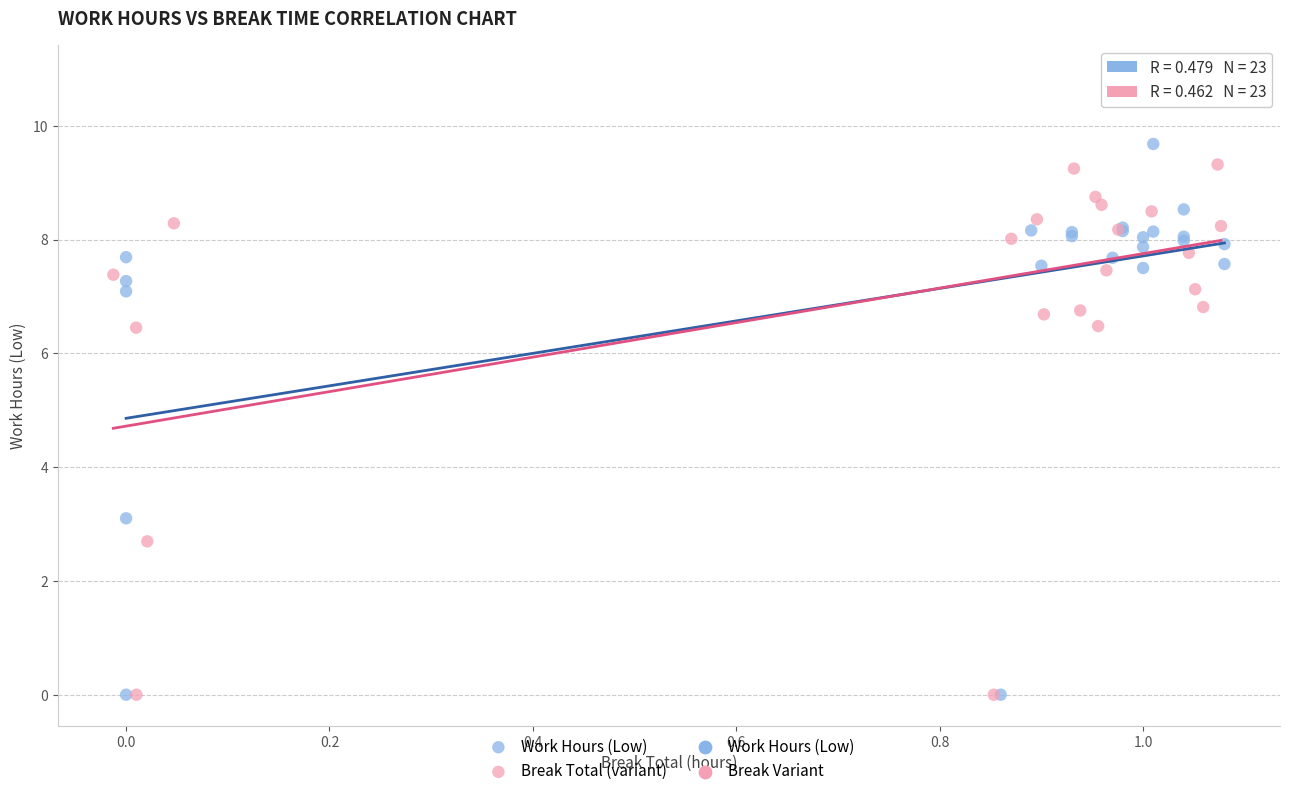

Which series has the largest Y range (max minus min)?

Break Total (variant)